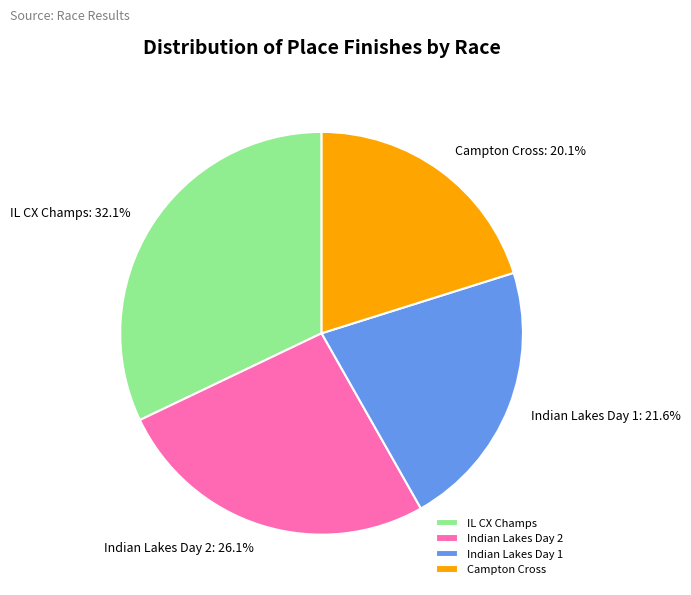

To the nearest percent, what is the difference between the largest and smallest slice percentages?

12%